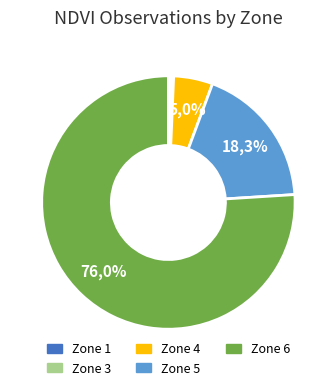

Count the number of slices in the pie.

6